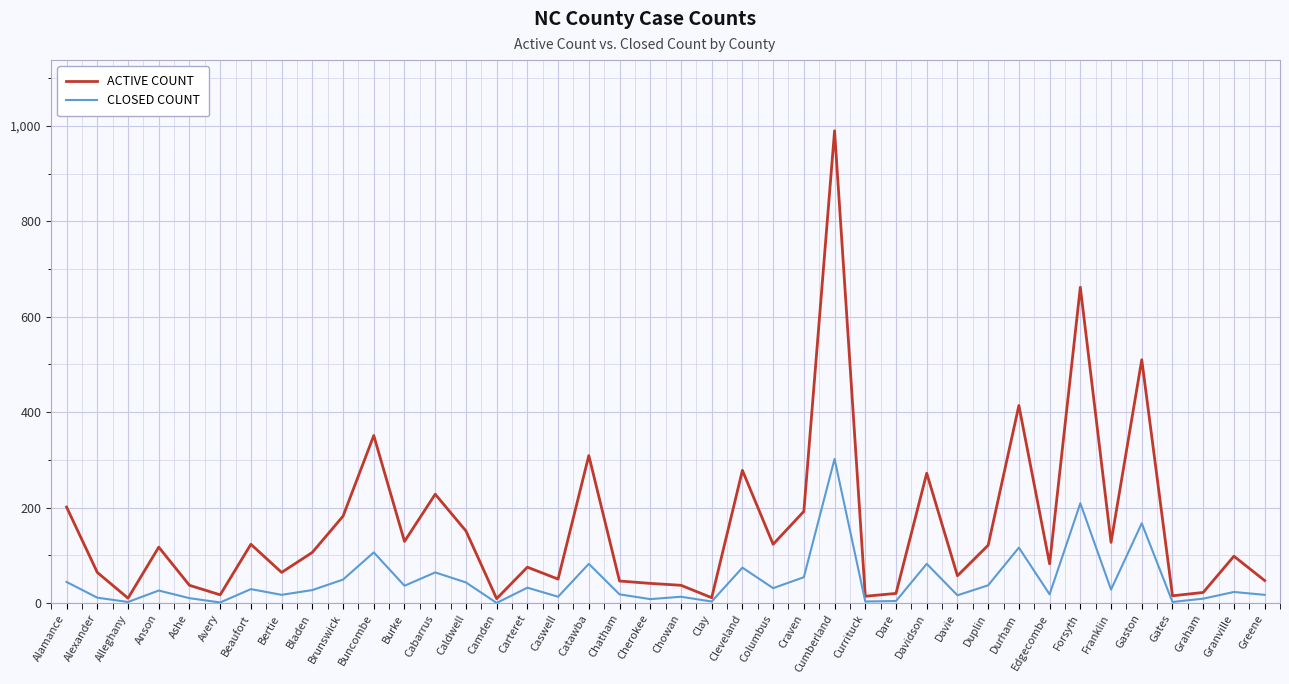

What position from the right is Cabarrus?

28